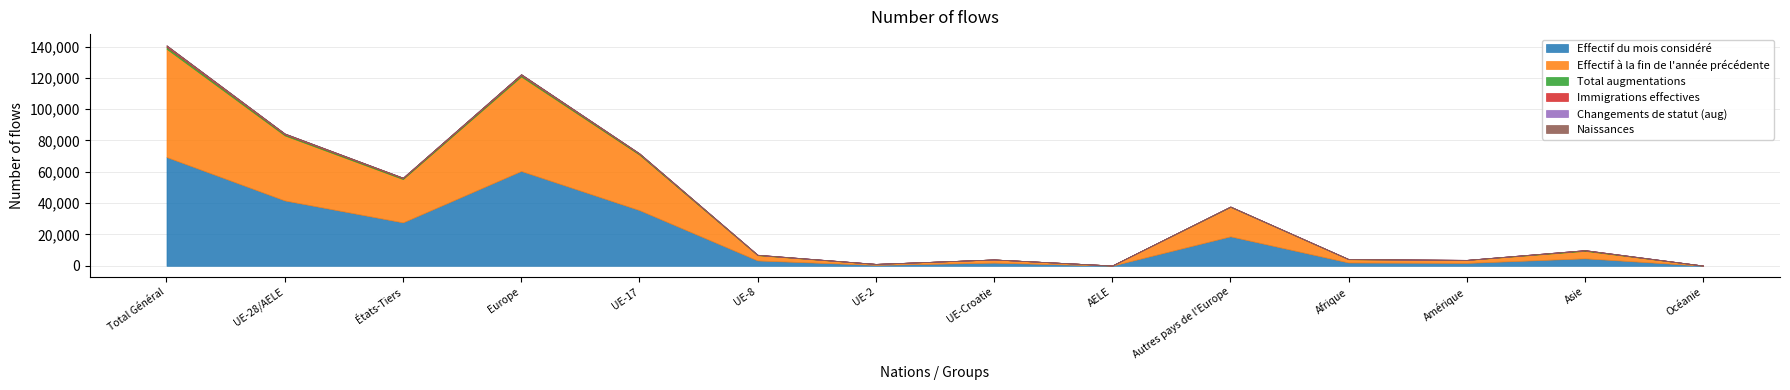

True or false: Effectif du mois considéré and Naissances intersect in this chart.

False